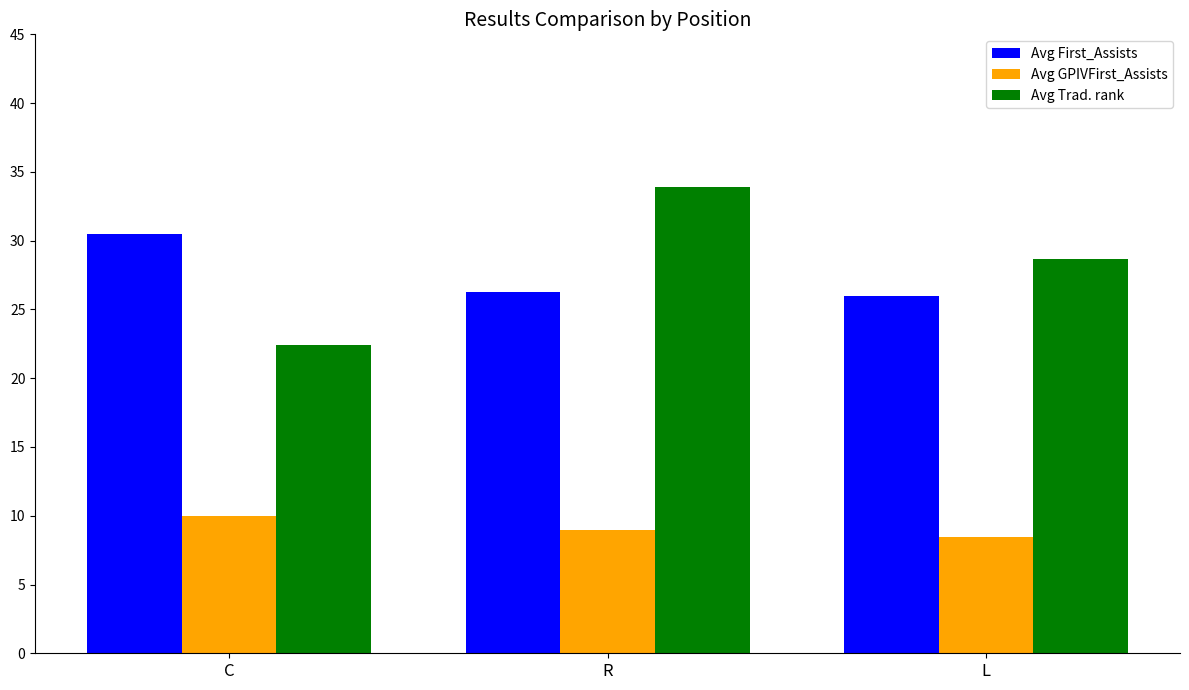

Reading left to right, transcribe all the data shown in this chart.

Avg First_Assists: 30.5	26.3	26.0
Avg GPIVFirst_Assists: 10.0	9.0	8.5
Avg Trad. rank: 22.4	33.9	28.7